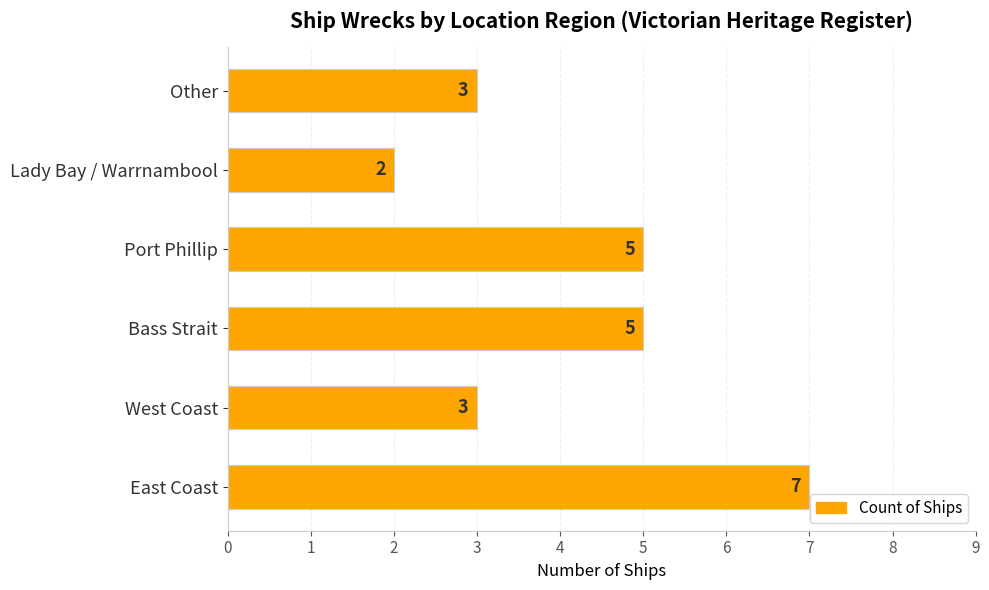

Is it true that the value at Bass Strait is 5?

True